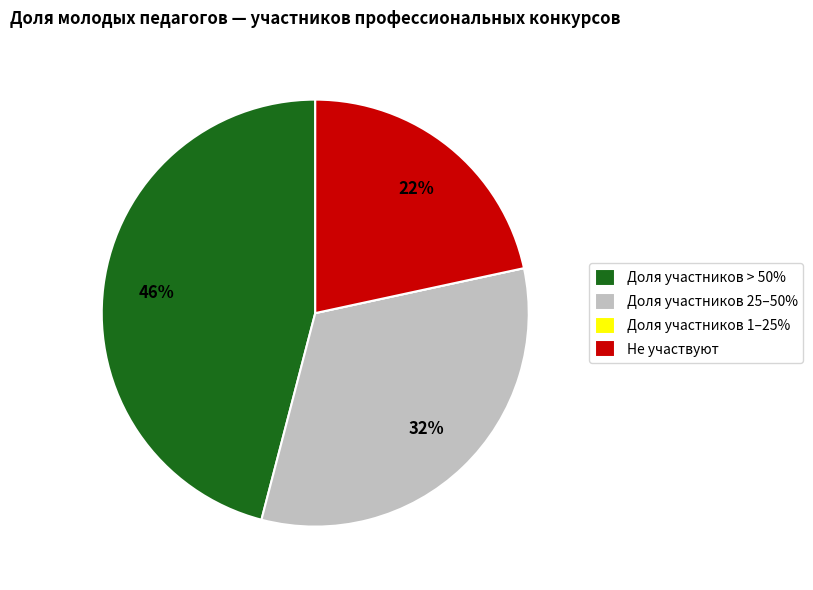

Which has a higher value, Не участвуют or Доля участников > 50%?

Доля участников > 50%